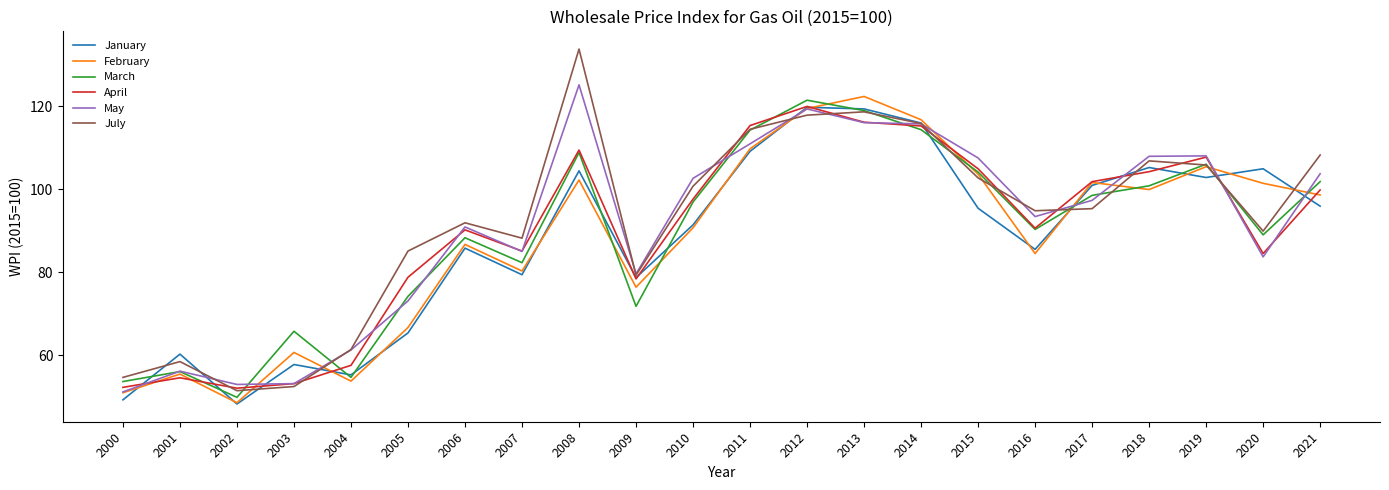

The February series shows 55.5 at 2001. True or false?

True